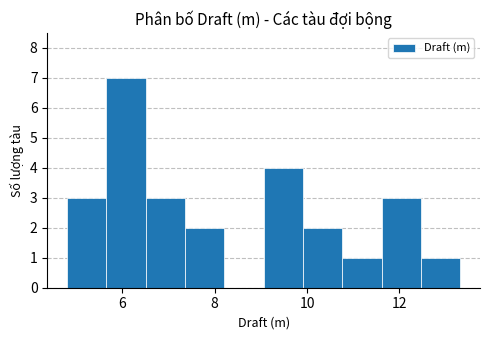

What is the height of the bar covering 10.8 to 11.6 on the x-axis? Neither the bar edges nor the heights are printed on the chart, so give them approximately, as read against the axes.

1